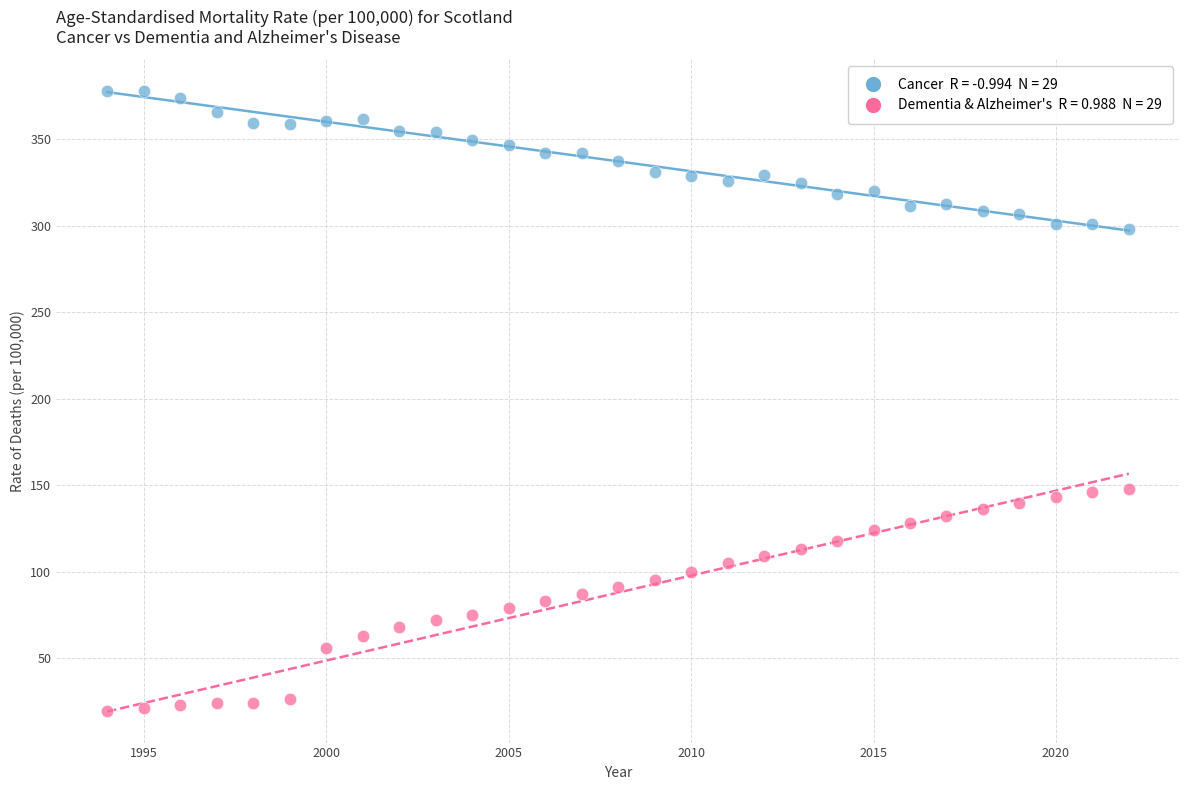

Across all data points, what is the range of Y values (max minus min)?

358.9